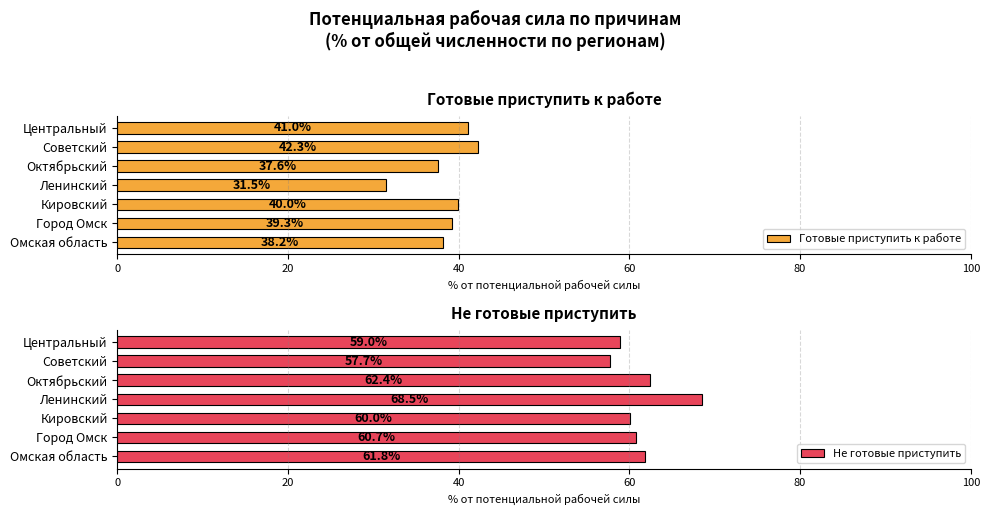

Which series has the largest range (max minus min)?

Готовые приступить к работе